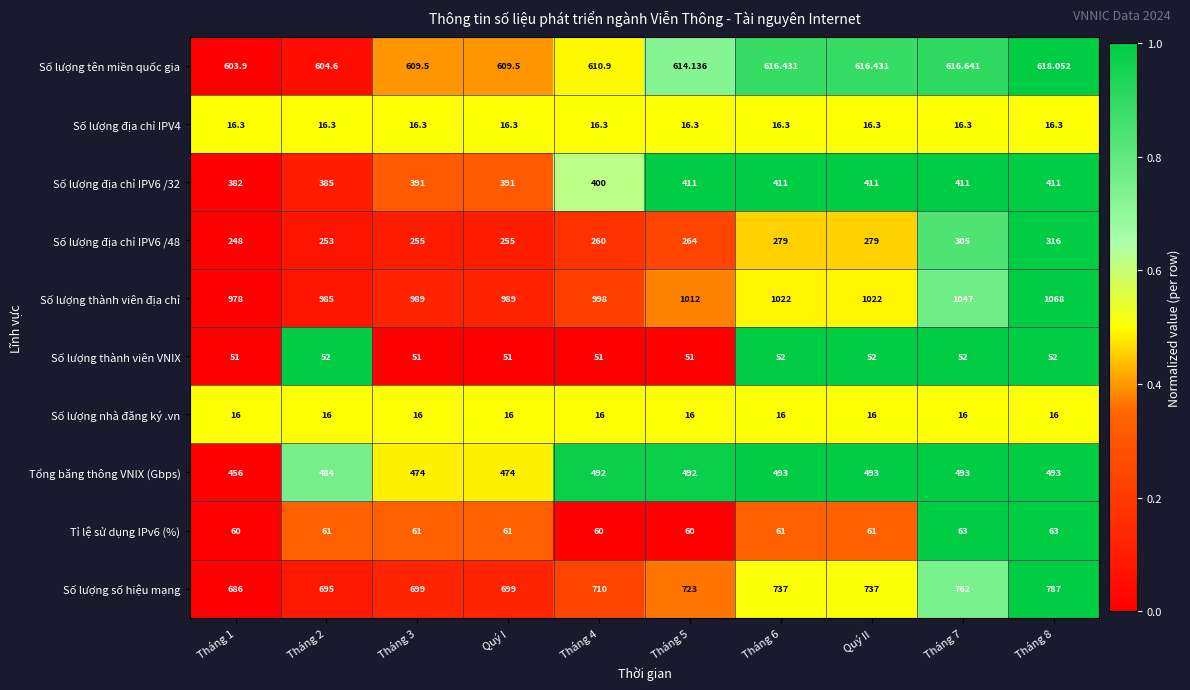

At which category is the sum across all series the highest?

Tháng 8